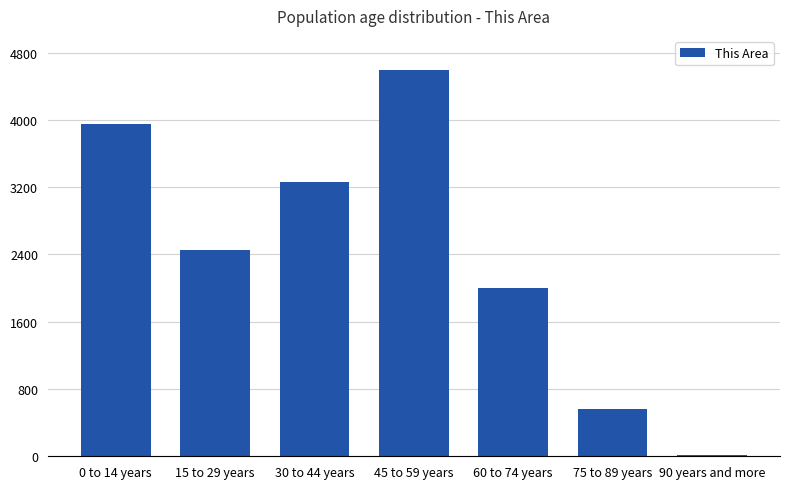

What is the approximate value at 45 to 59 years?

4593